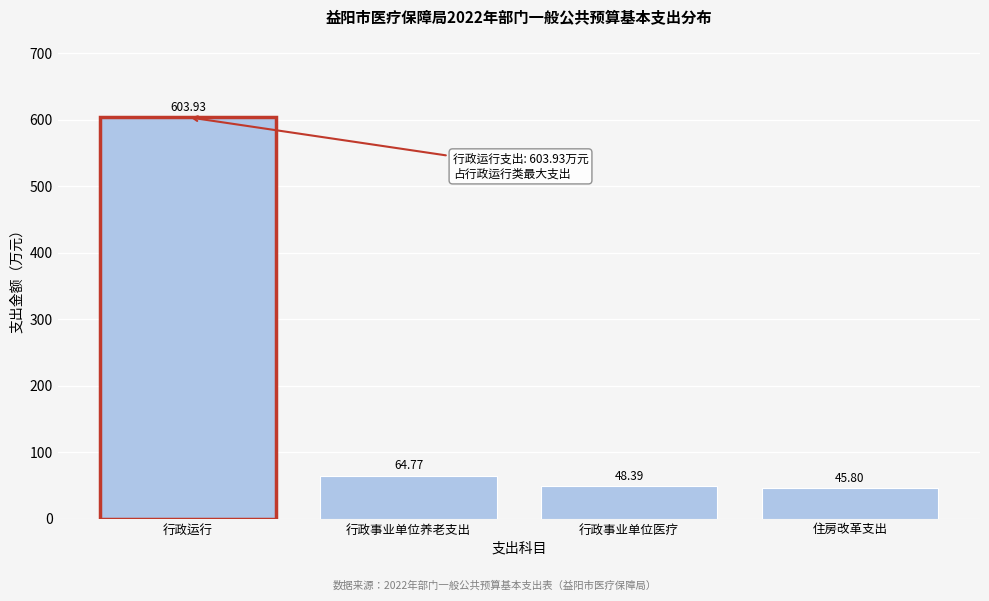

Rank the categories by value from highest to lowest.

行政运行, 行政事业单位养老支出, 行政事业单位医疗, 住房改革支出